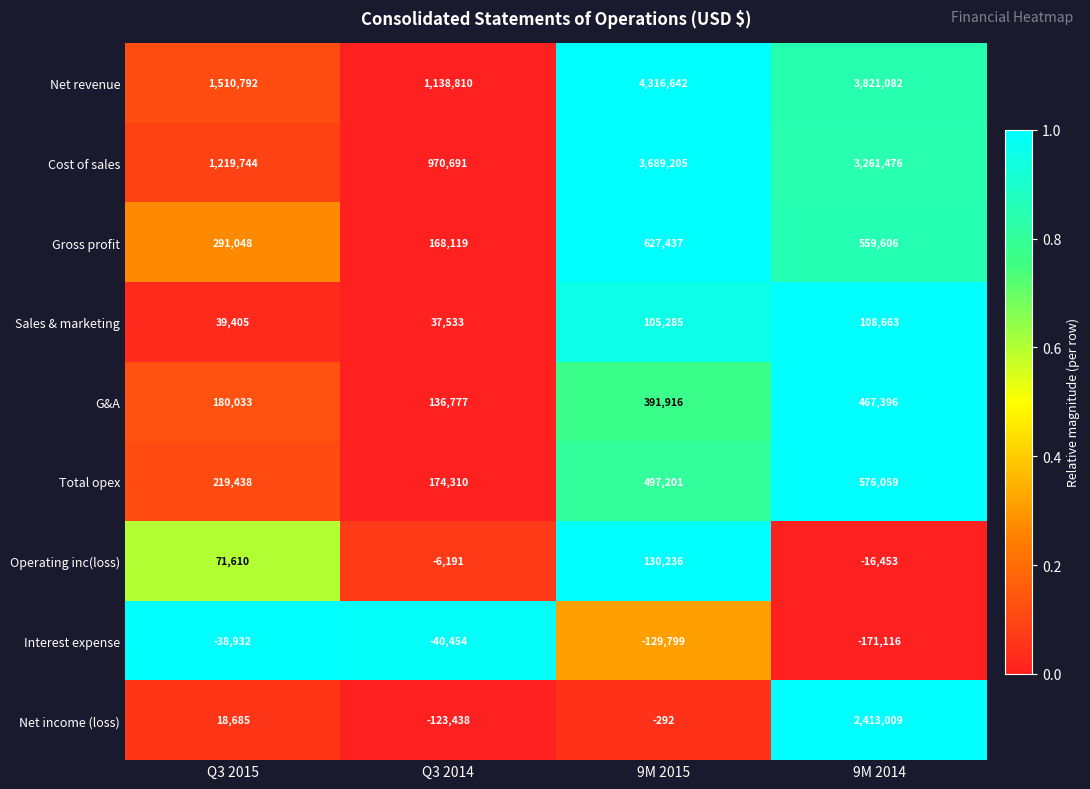

What is the spread (max minus min) of values at 9M 2015?

4446441